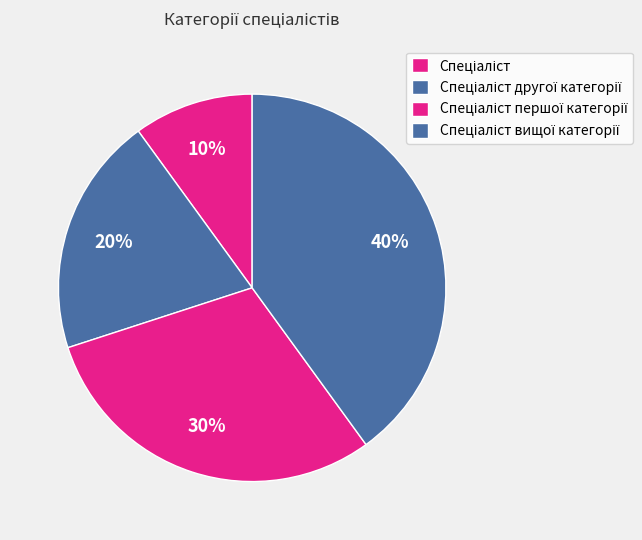

Count the number of slices in the pie.

4